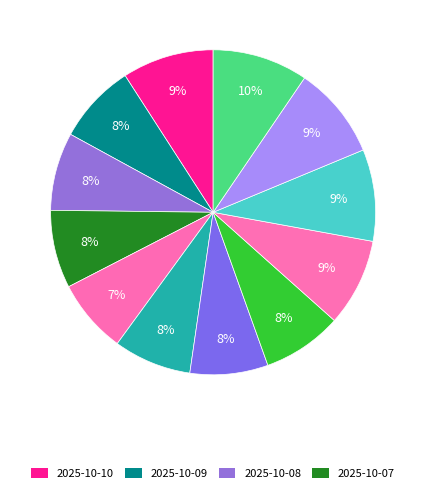

How many slices are in this pie chart?

12